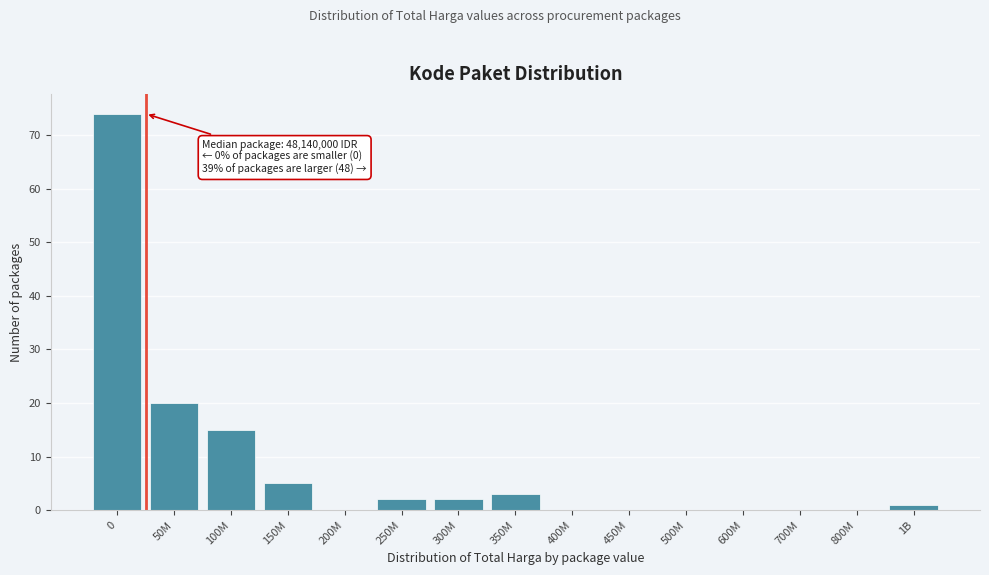

Reading left to right, what are all the values shown in this chart?

0=74	50M=20	100M=15	150M=5	200M=0	250M=2	300M=2	350M=3	400M=0	450M=0	500M=0	600M=0	700M=0	800M=0	1B=1